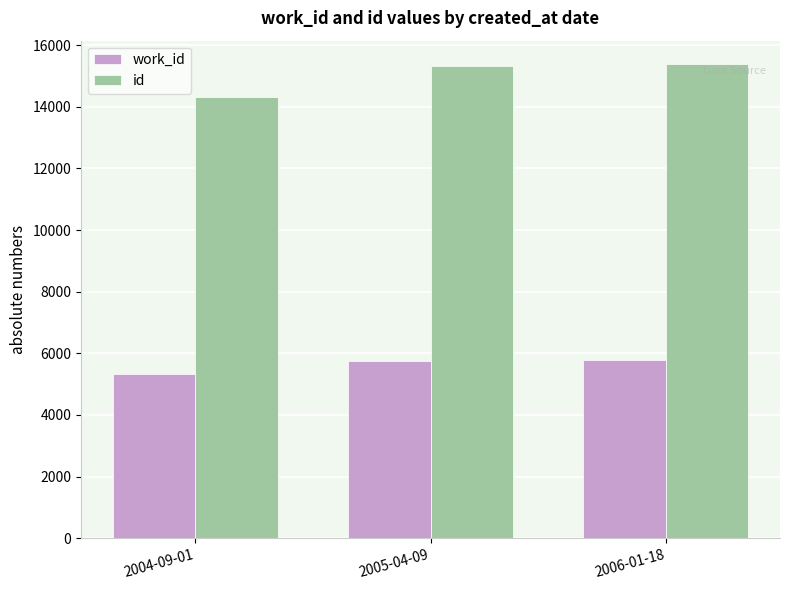

What are all the series names shown in the legend?

work_id, id